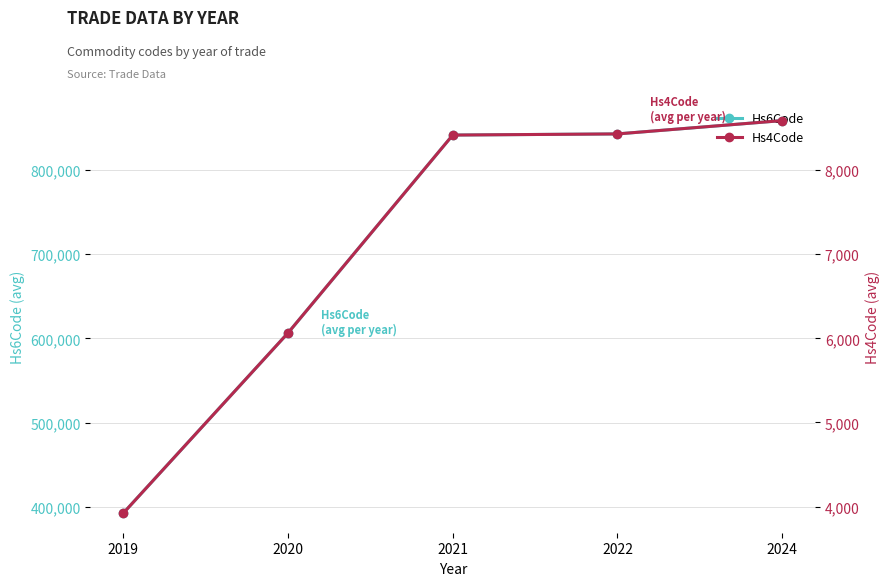

Rank the categories by Hs6Code value from lowest to highest.

2019, 2020, 2021, 2022, 2024